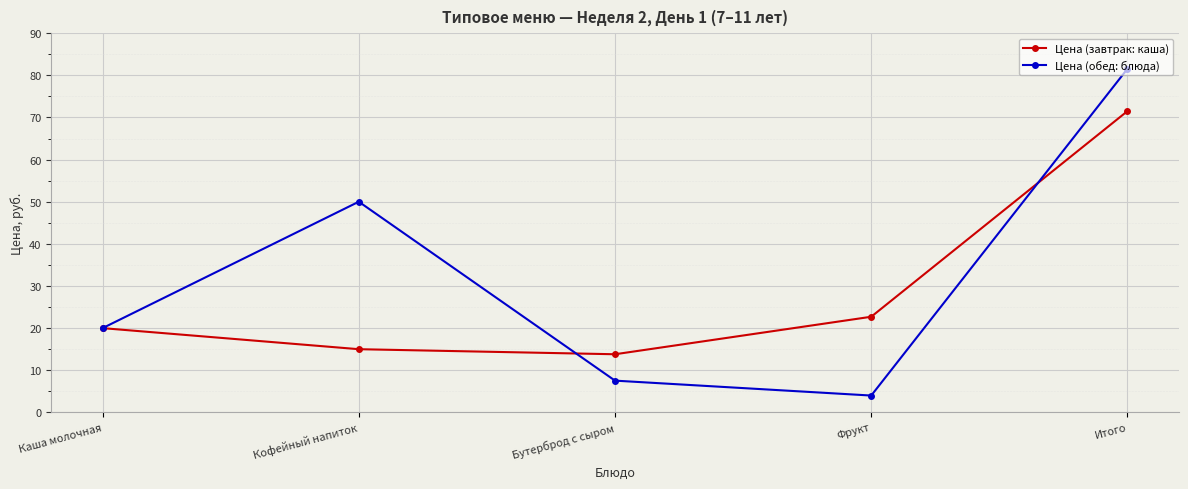

Read the Цена (завтрак: каша) value at Кофейный напиток.

15.0